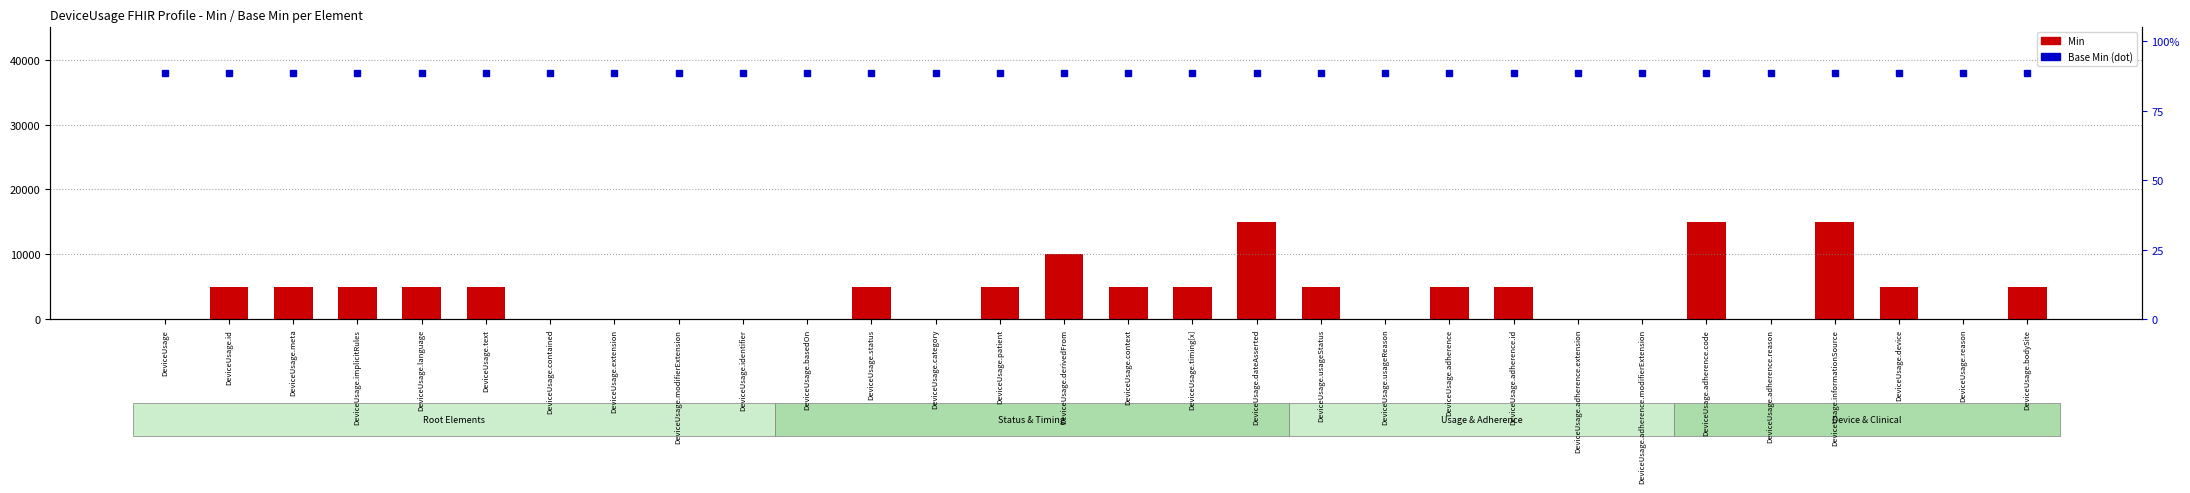

How many groups of bars are there?

30